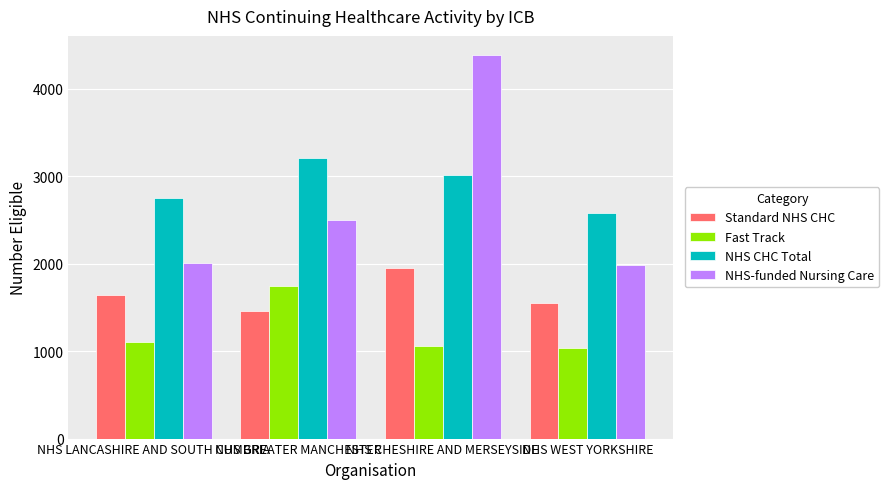

Which series has the largest range (max minus min)?

NHS-funded Nursing Care